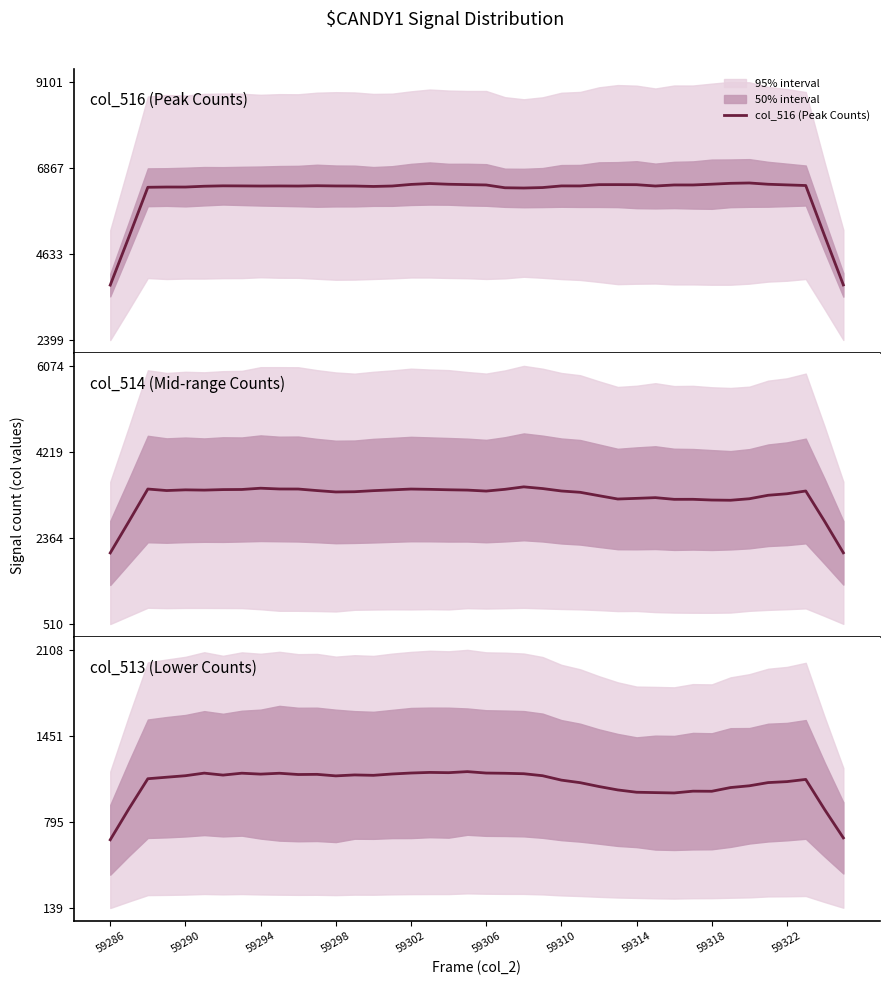

Count the number of categories in the chart.

40